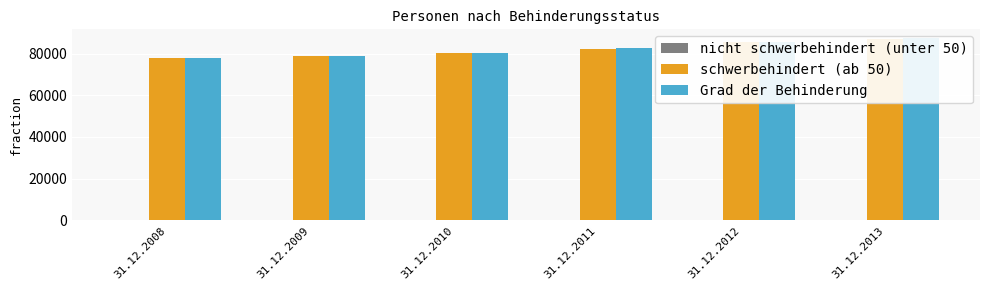

Reading left to right, transcribe all the data shown in this chart.

nicht schwerbehindert (unter 50): 129	99	124	235	235	200
schwerbehindert (ab 50): 77867	78942	80314	82393	85389	87076
Grad der Behinderung: 77996	79041	80438	82628	85624	87276